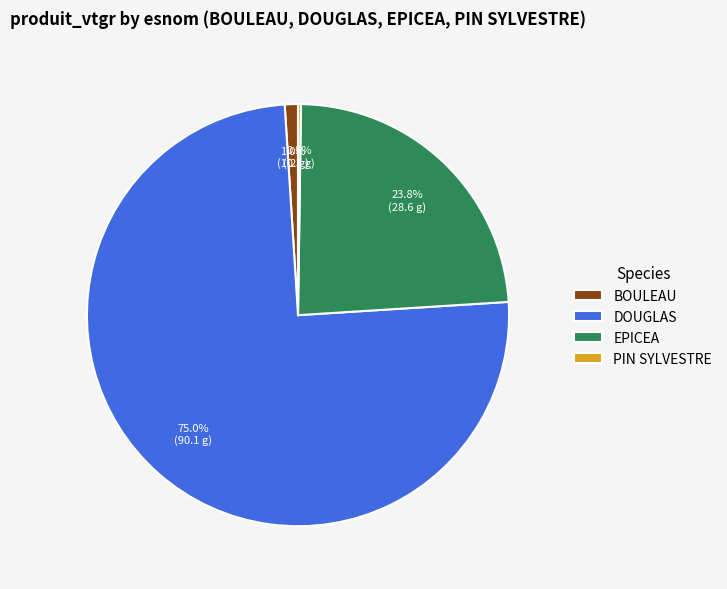

What portion of the pie excludes BOULEAU?

99.0%